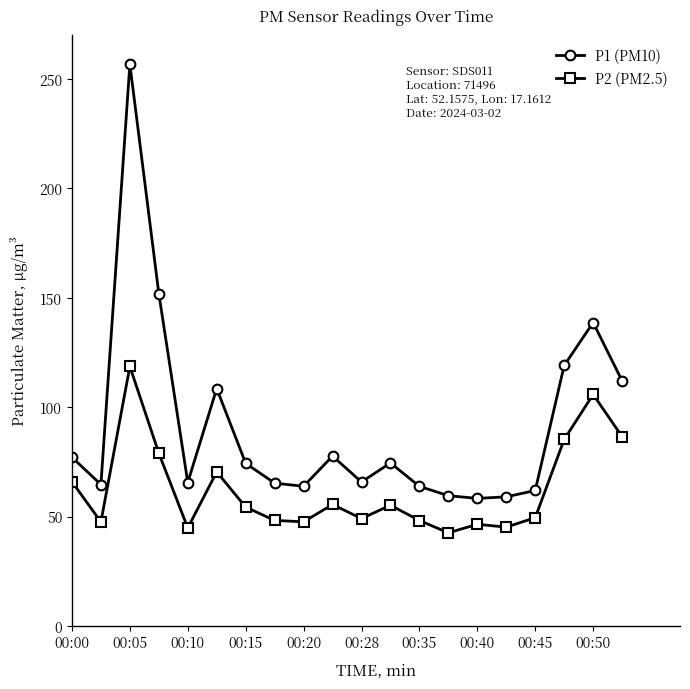

What is the sum of all P1 (PM10) values?

1818.0